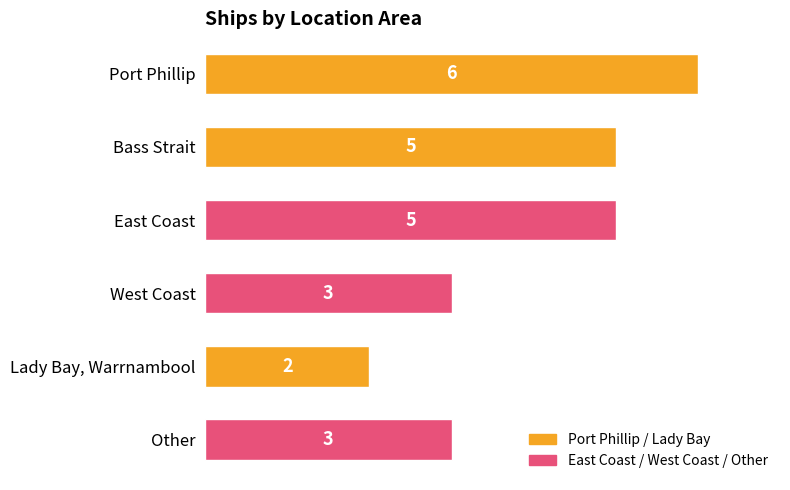

Which category has the highest value across all series?

Port Phillip